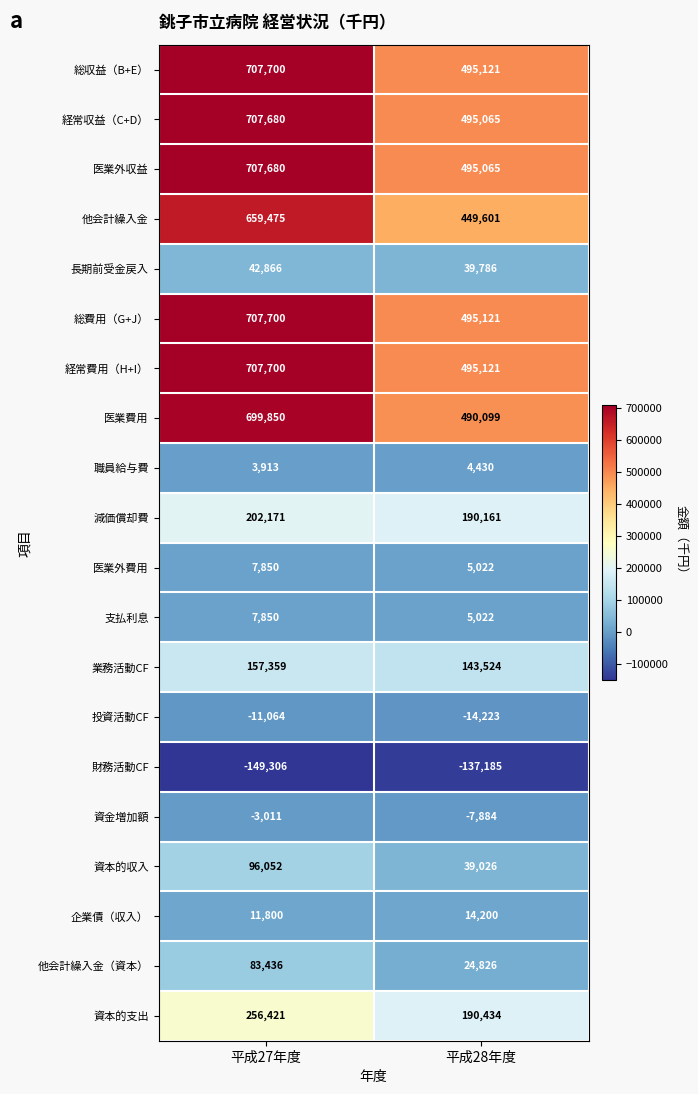

Rank the categories by 医業外費用 value from lowest to highest.

平成28年度, 平成27年度